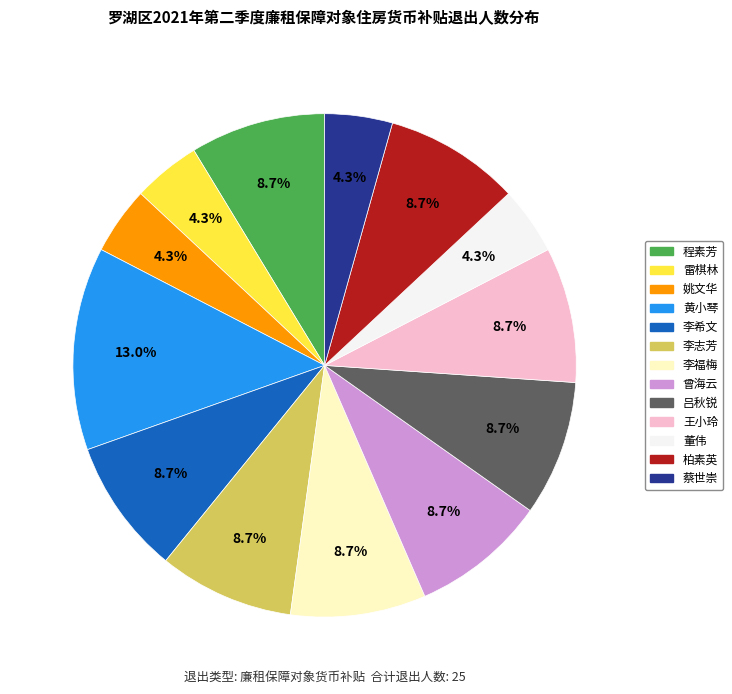

To the nearest percent, what percentage of the pie is 姚文华?

4%